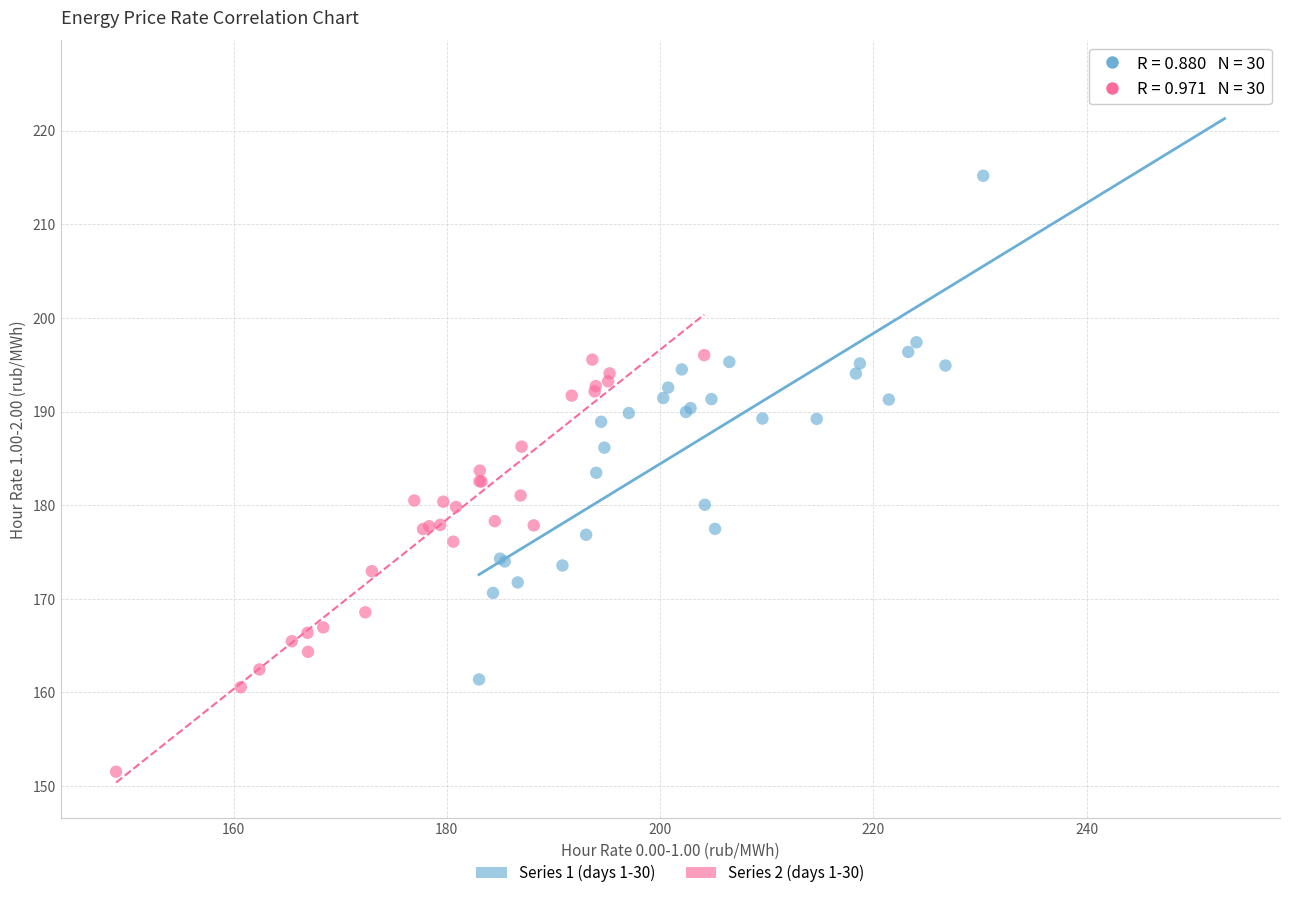

Which series has the largest Y range (max minus min)?

Series 1 (days 1-30)